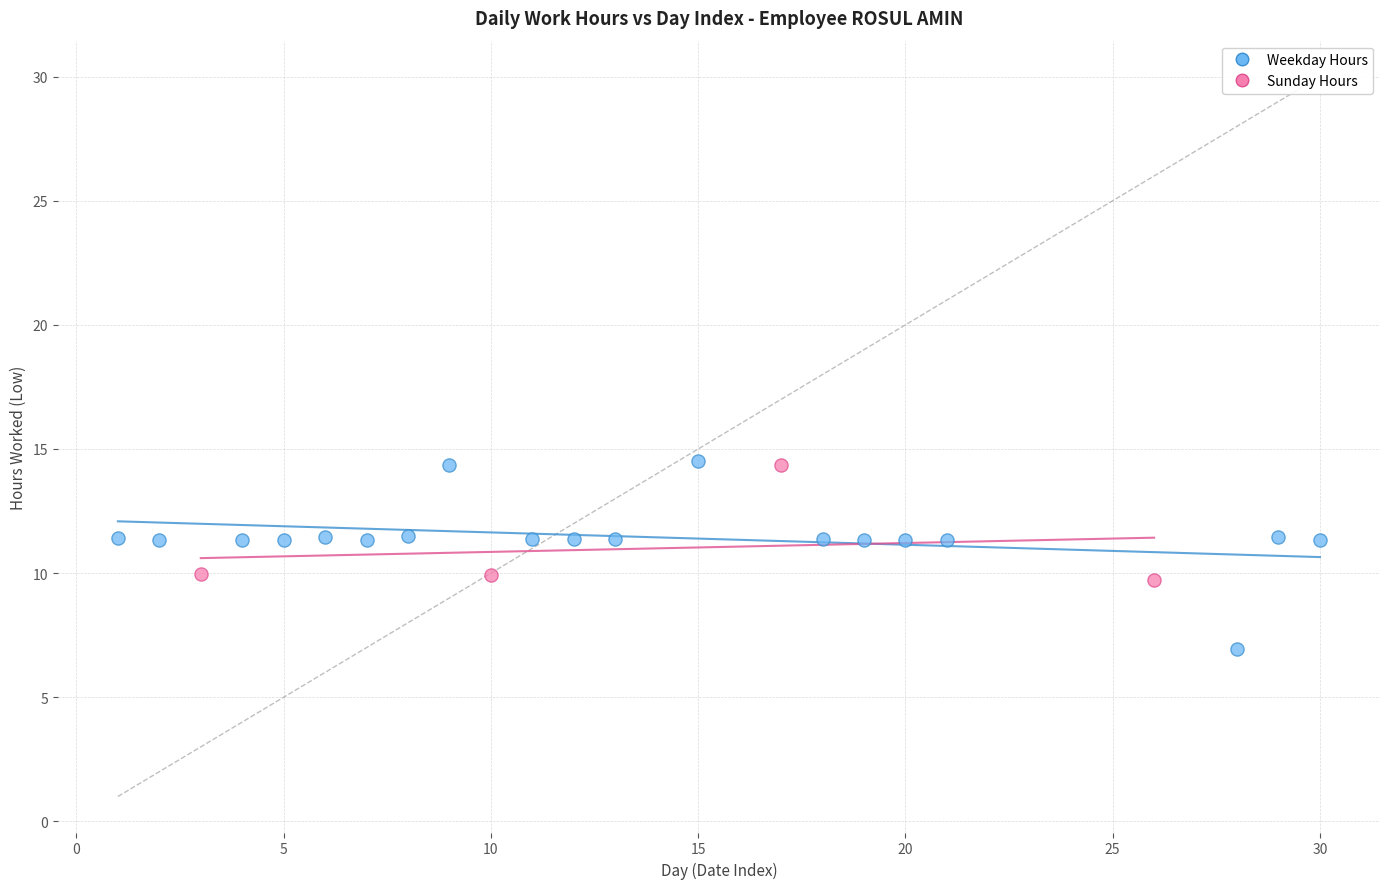

What are all the series names shown in the legend?

Weekday Hours, Sunday Hours